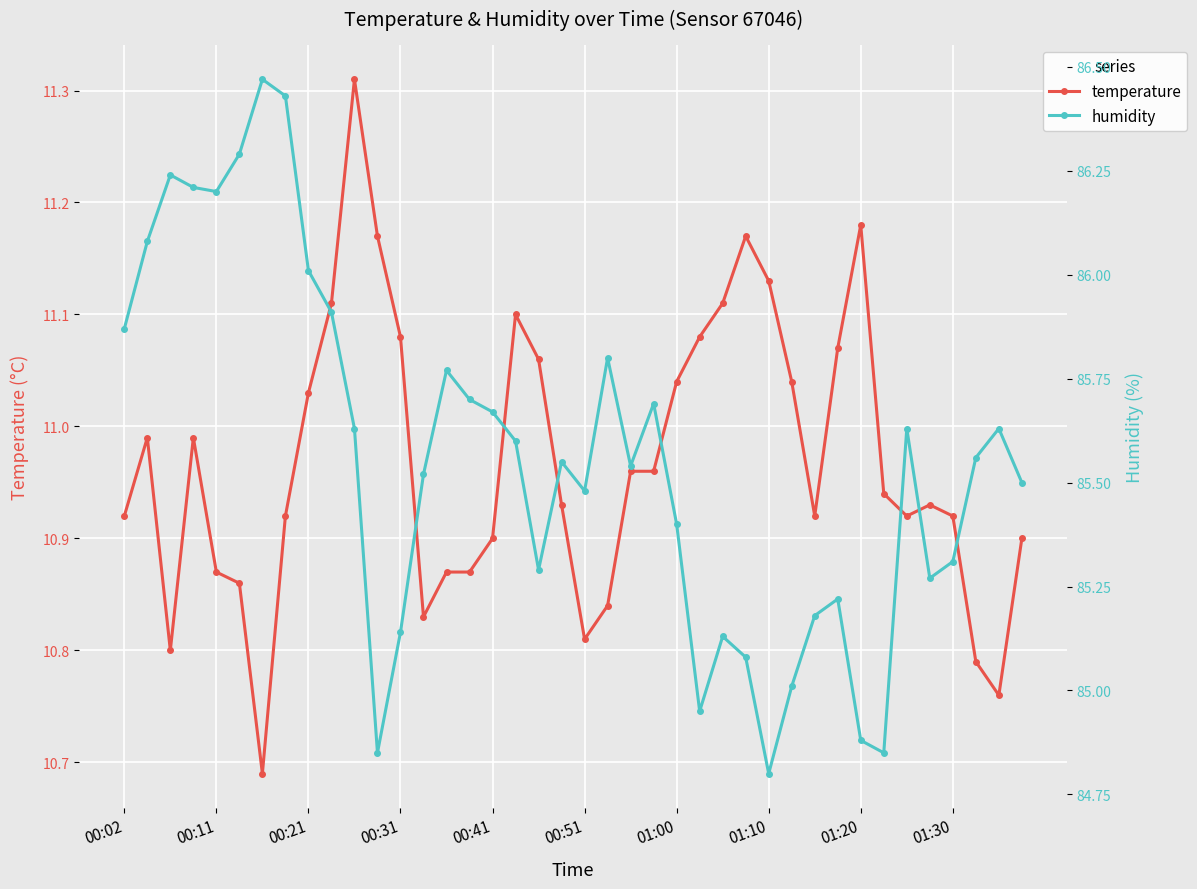

True or false: temperature and humidity intersect in this chart.

False